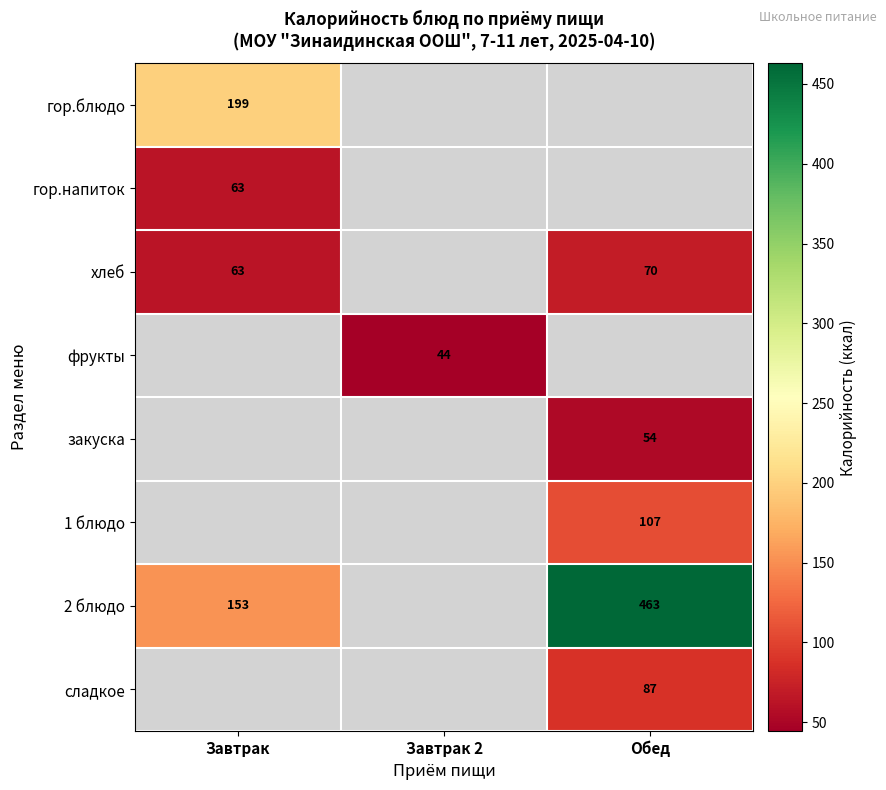

Which series has the widest spread of values?

2 блюдо